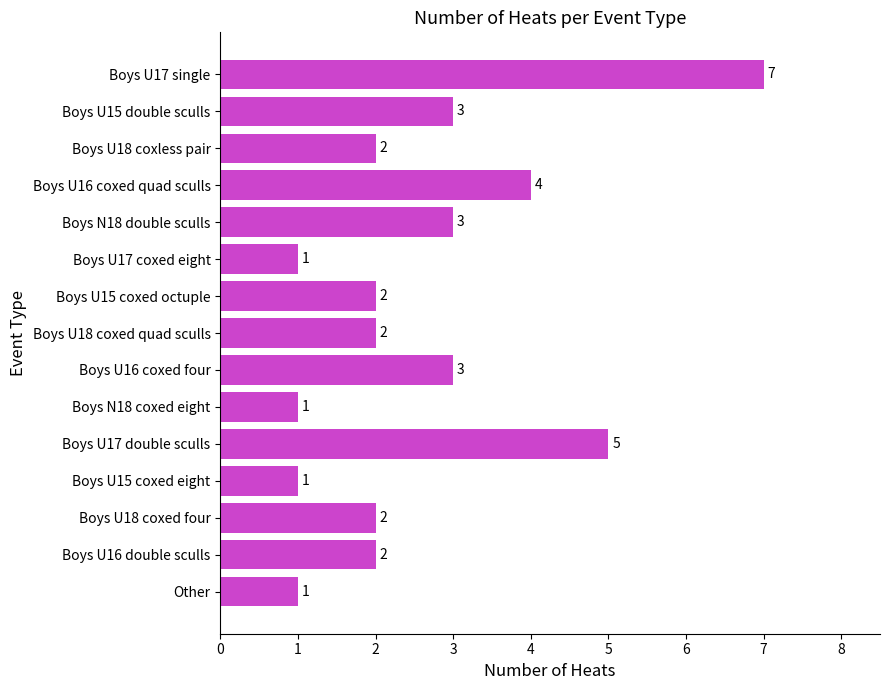

Are the bars horizontal?

Yes